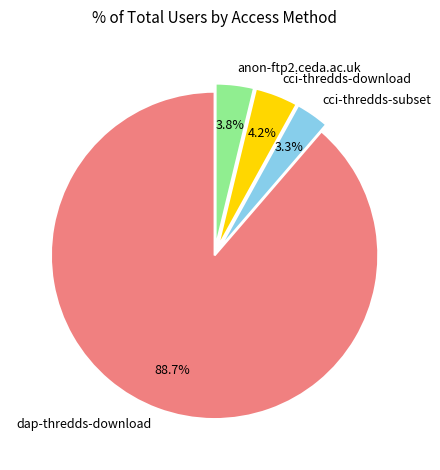

How many slices are in this pie chart?

4